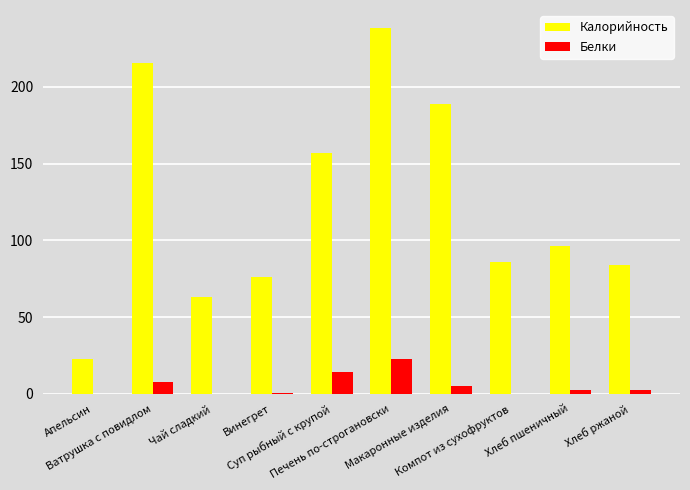

Which series has the largest total across all categories?

Калорийность